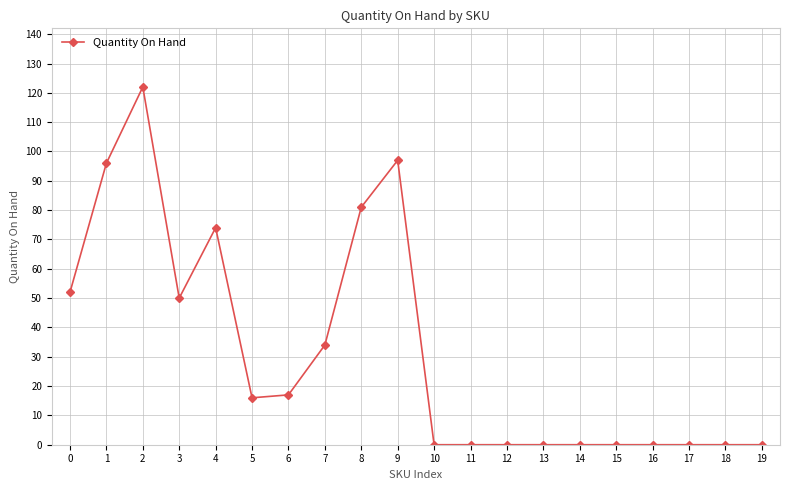

True or false: the data shows 96 at 1.

True